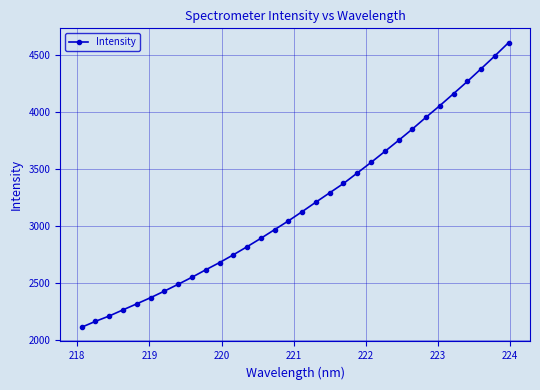

What is the average value?

3184.6